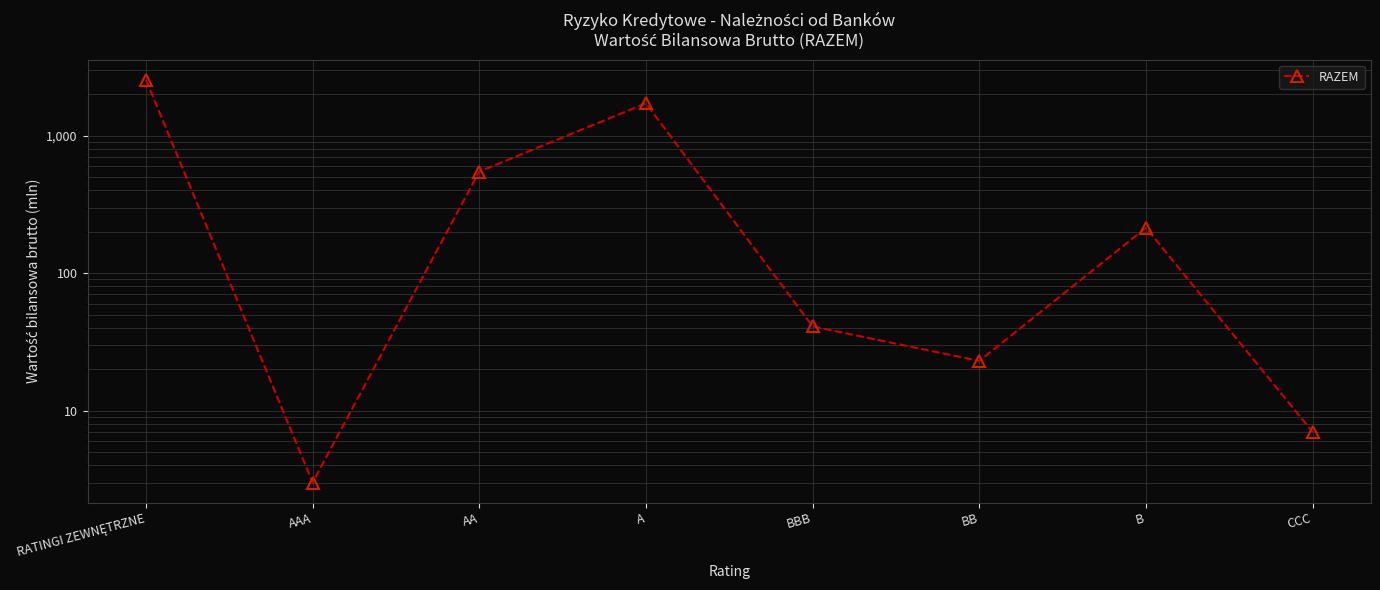

The chart shows a value of 66 at BBB. True or false?

False